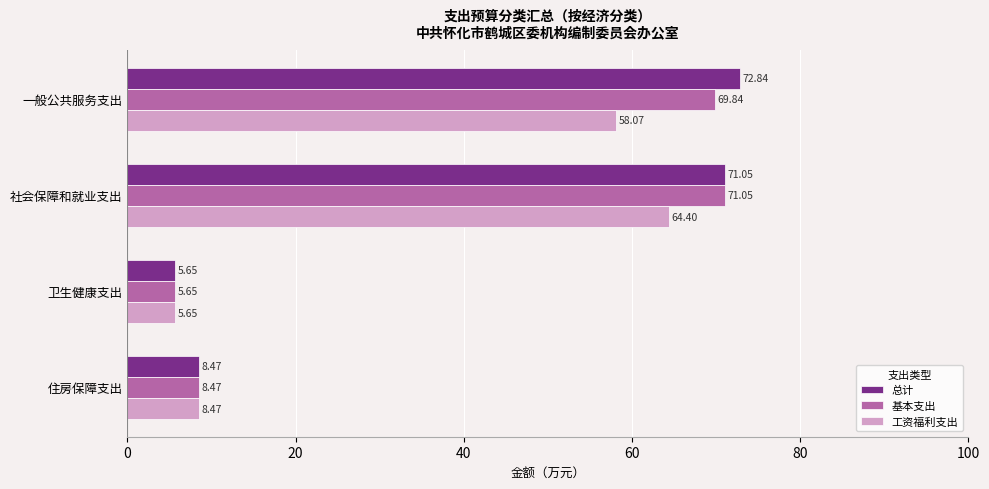

What is the maximum value for 工资福利支出?

64.4